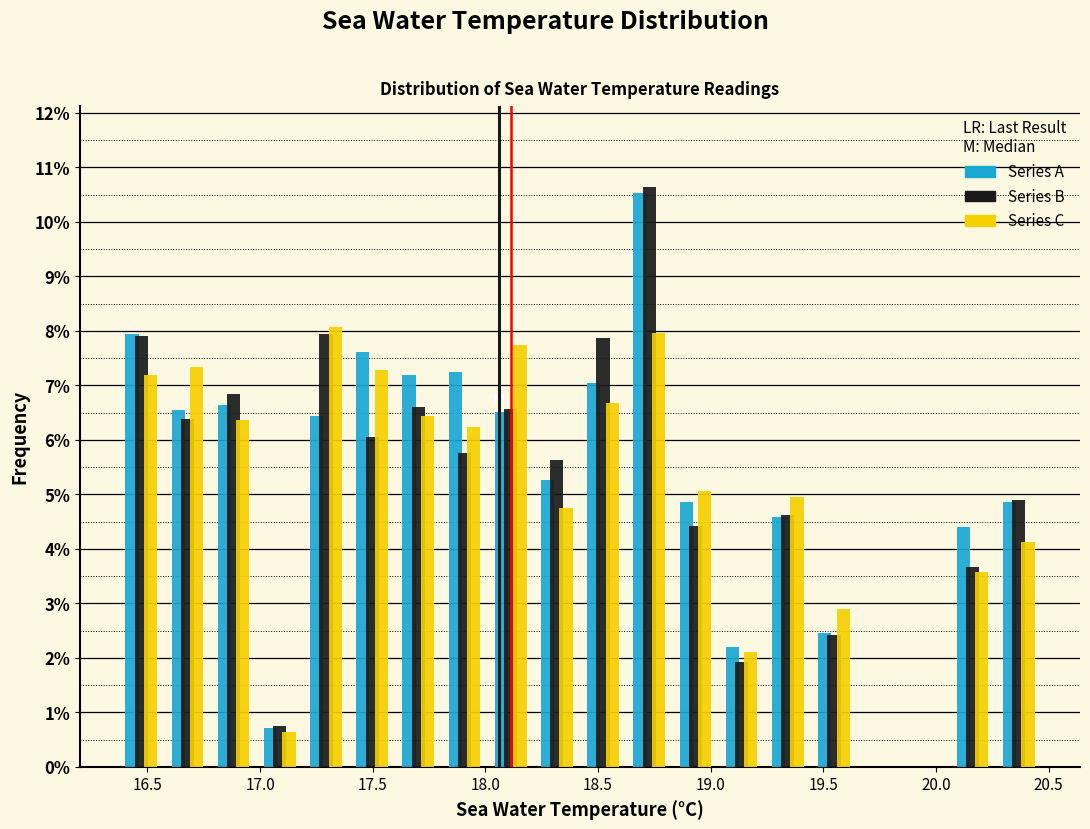

Reading left to right, transcribe this chart: for each range on the x-axis, give the height of each series' bar. Neither the bar edges nor the heights are printed on the chart, so give them approximately, as read against the axes.

16.370 to 16.575: Series A=7.9	Series B=7.9	Series C=7.2
16.575 to 16.780: Series A=6.5	Series B=6.4	Series C=7.3
16.780 to 16.985: Series A=6.6	Series B=6.8	Series C=6.4
16.985 to 17.190: Series A=0.7	Series B=0.7	Series C=0.6
17.190 to 17.395: Series A=6.4	Series B=7.9	Series C=8.1
17.395 to 17.600: Series A=7.6	Series B=6.1	Series C=7.3
17.600 to 17.805: Series A=7.2	Series B=6.6	Series C=6.4
17.805 to 18.010: Series A=7.2	Series B=5.8	Series C=6.2
18.010 to 18.215: Series A=6.5	Series B=6.6	Series C=7.7
18.215 to 18.420: Series A=5.3	Series B=5.6	Series C=4.8
18.420 to 18.625: Series A=7.0	Series B=7.9	Series C=6.7
18.625 to 18.830: Series A=10.5	Series B=10.6	Series C=8.0
18.830 to 19.035: Series A=4.9	Series B=4.4	Series C=5.1
19.035 to 19.240: Series A=2.2	Series B=1.9	Series C=2.1
19.240 to 19.445: Series A=4.6	Series B=4.6	Series C=5.0
19.445 to 19.650: Series A=2.4	Series B=2.4	Series C=2.9
19.650 to 19.855: Series A=0	Series B=0	Series C=0
19.855 to 20.060: Series A=0	Series B=0	Series C=0
20.060 to 20.265: Series A=4.4	Series B=3.7	Series C=3.6
20.265 to 20.470: Series A=4.9	Series B=4.9	Series C=4.1